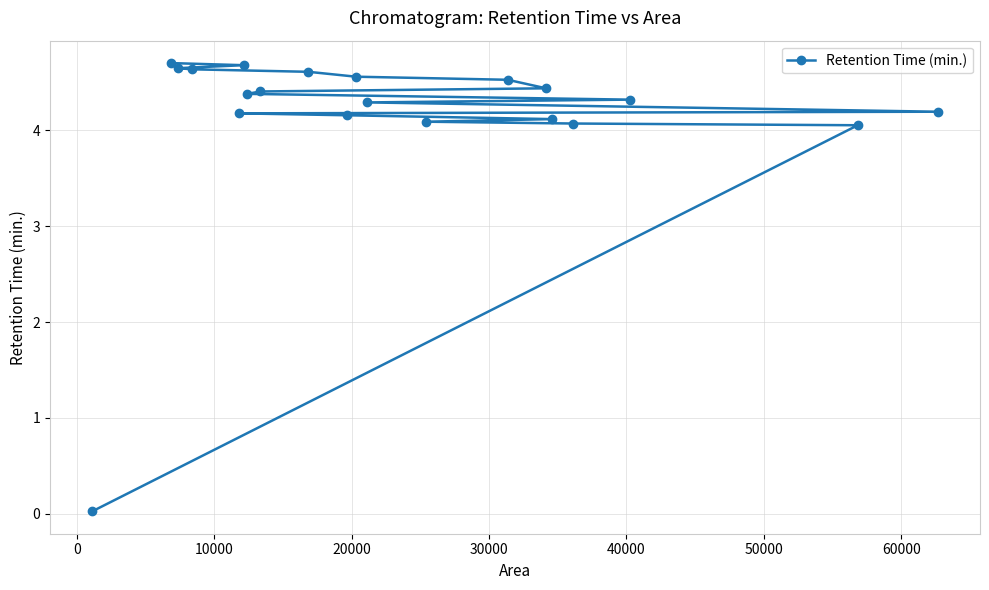

What is the difference between the maximum and minimum values?

4.7